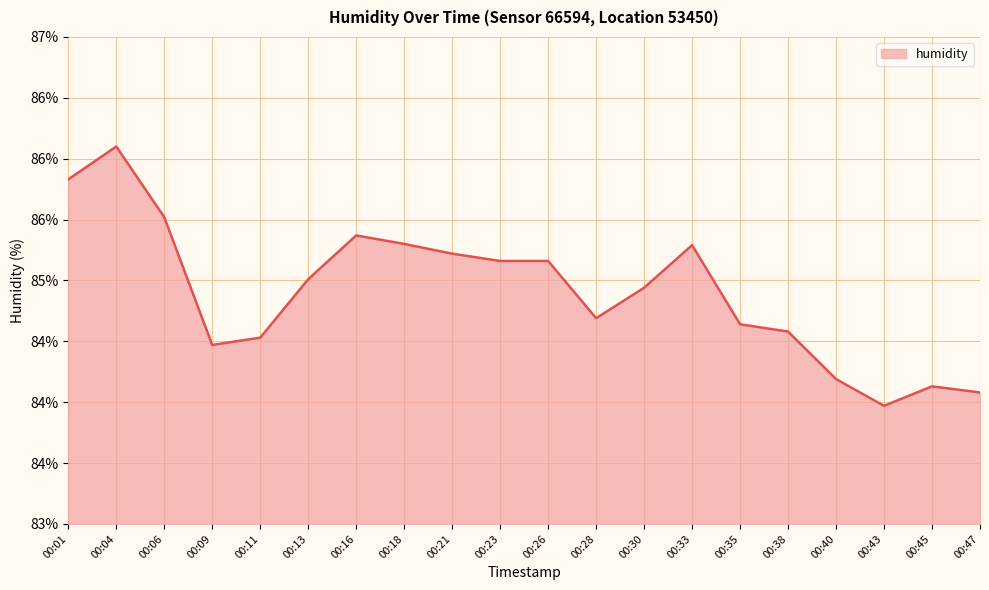

What is the value of the 11th point from the left?

85.2